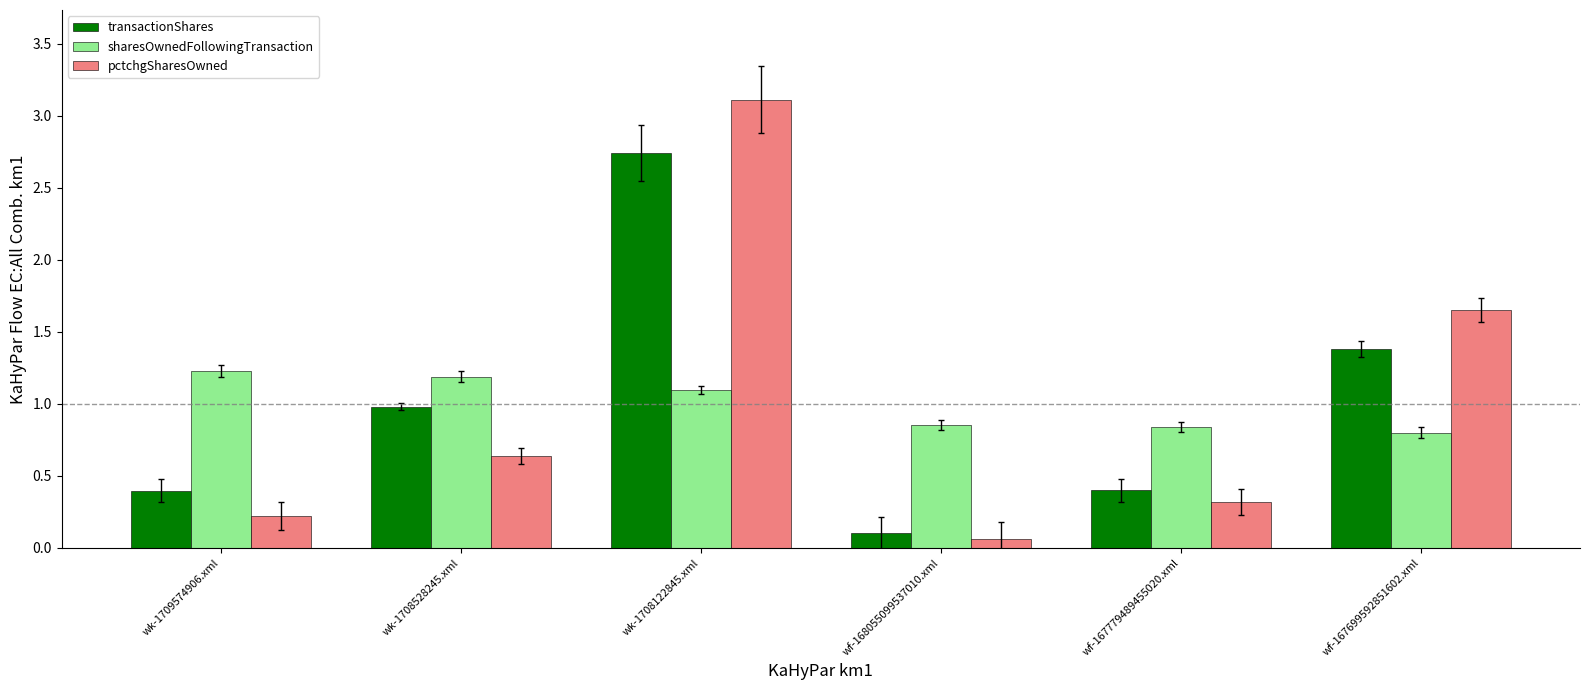

At which category is the sum across all series the highest?

wk-1708122845.xml